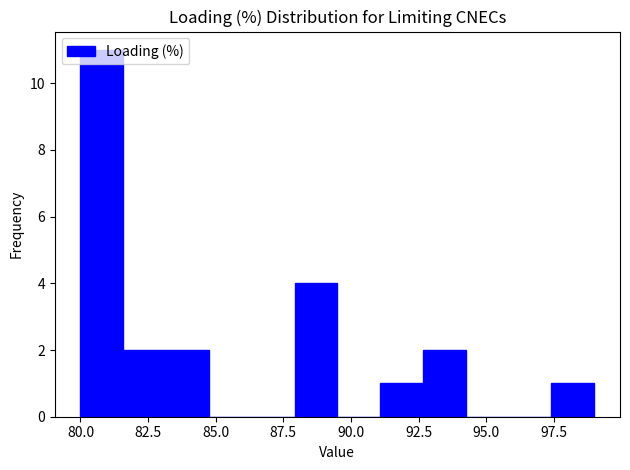

Read against the x-axis, roughly where is the centre of the tallest bar?

81.0